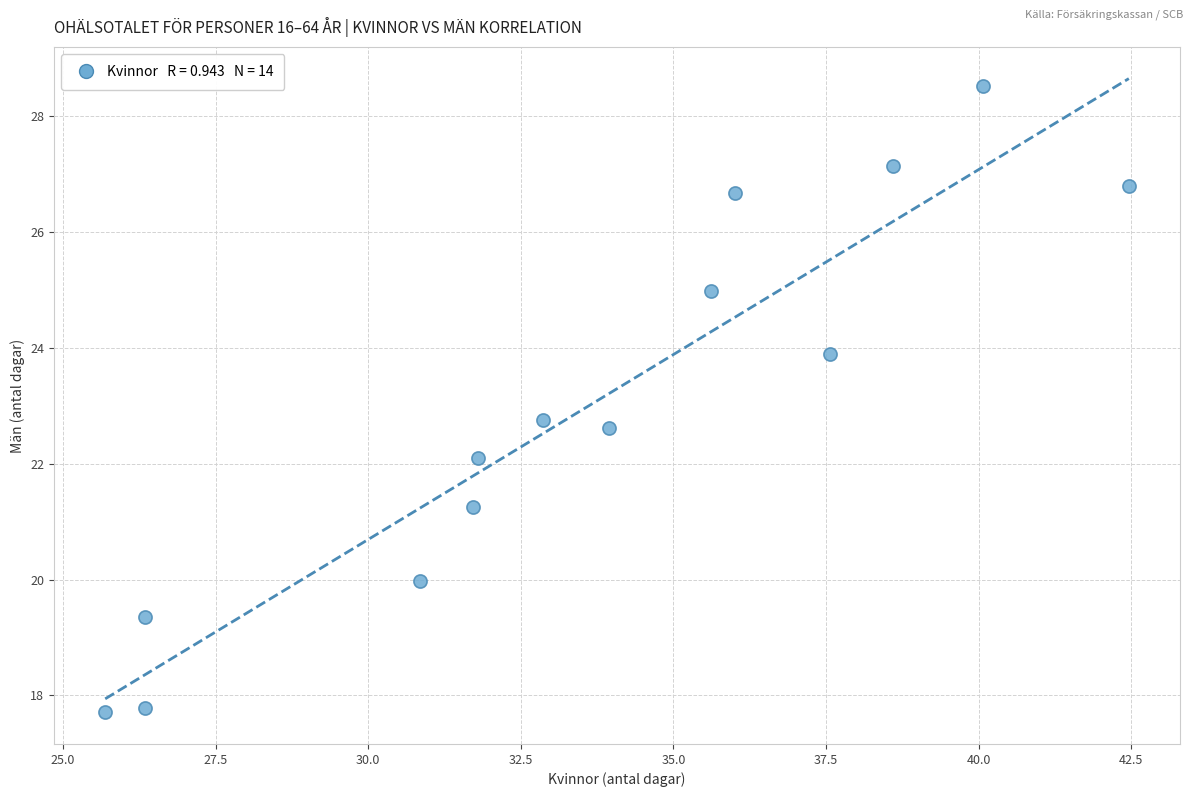

What is the range of Y values (max minus min)?

10.8